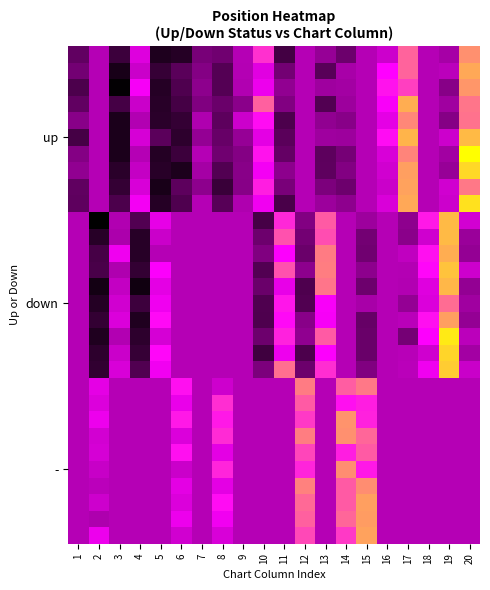

Which category has the highest value across all series?

20